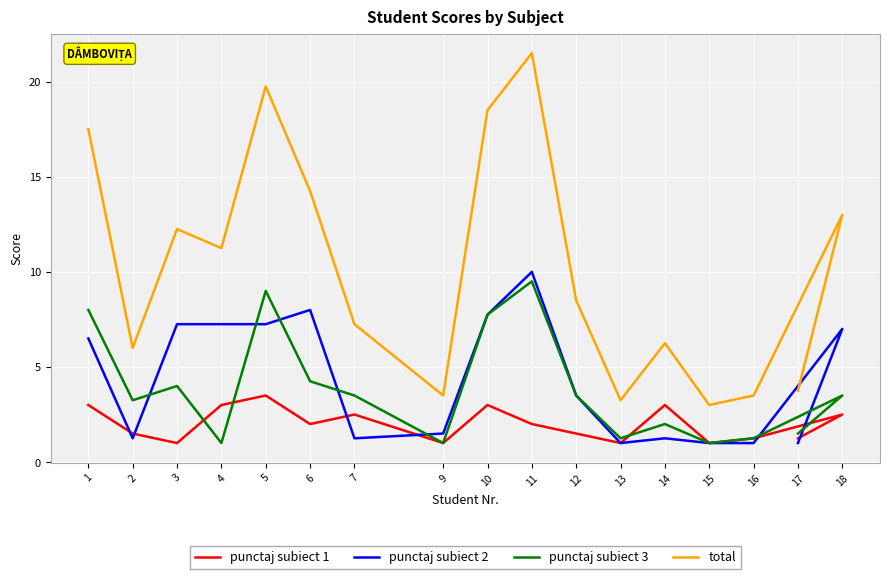

Between 6 and 12, which series saw the biggest shift?

total